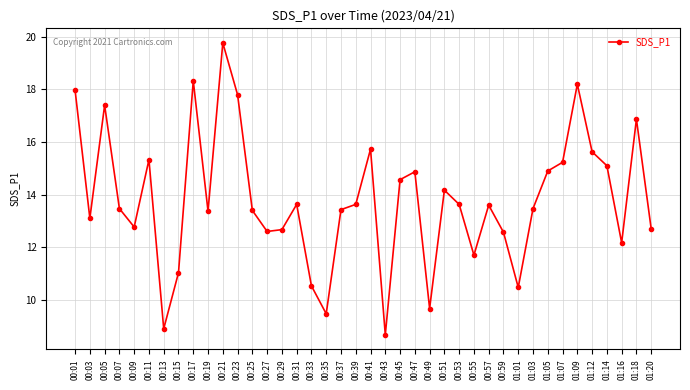

What is the change in value from 00:13 to 00:41?

+6.8